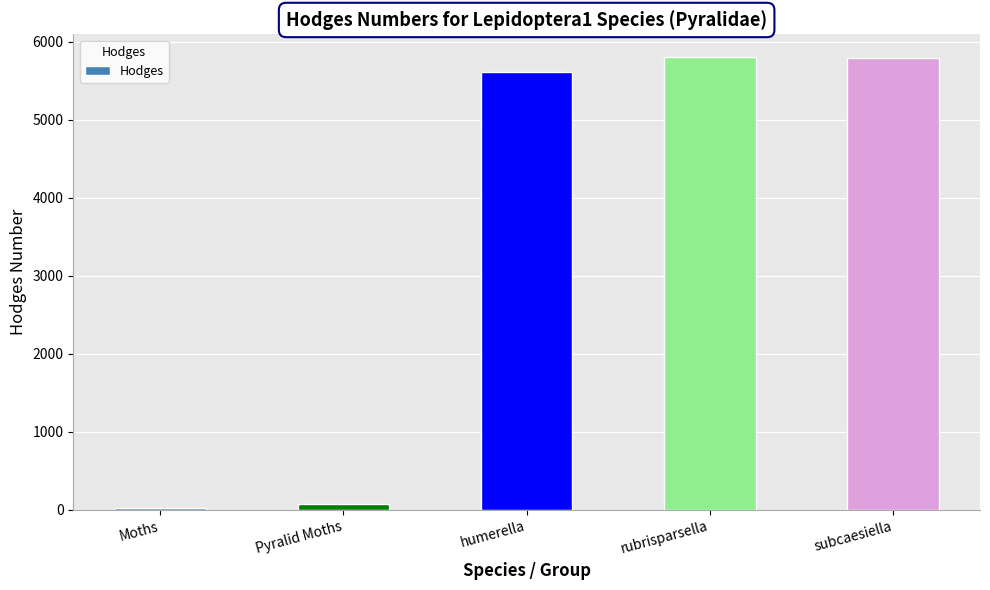

What is the difference between the maximum and second lowest values?

5723.9